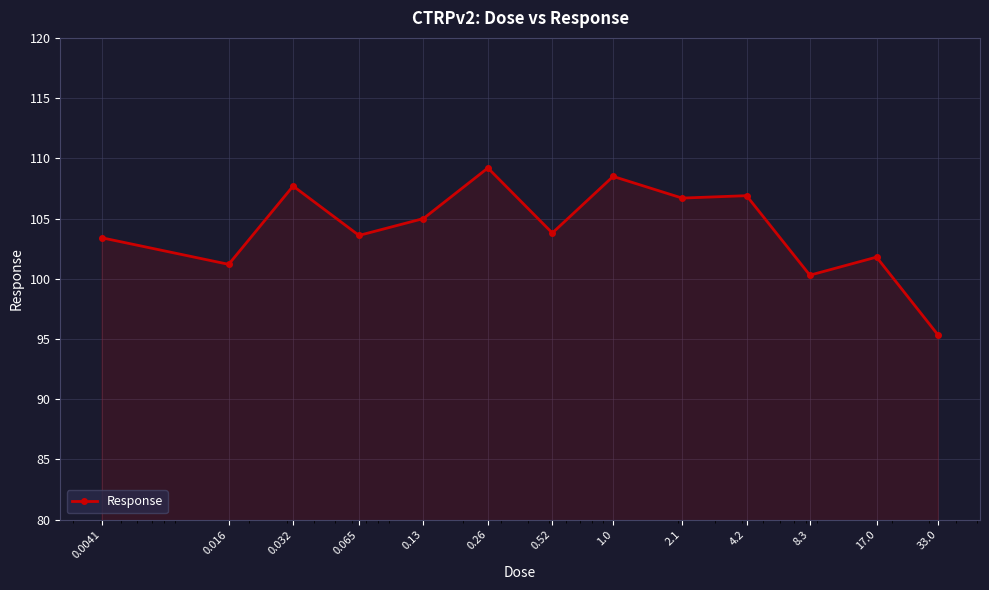

Reading right to left, transcribe all the data shown in this chart.

95.3	101.8	100.3	106.9	106.7	108.5	103.8	109.2	105.0	103.6	107.7	101.2	103.4